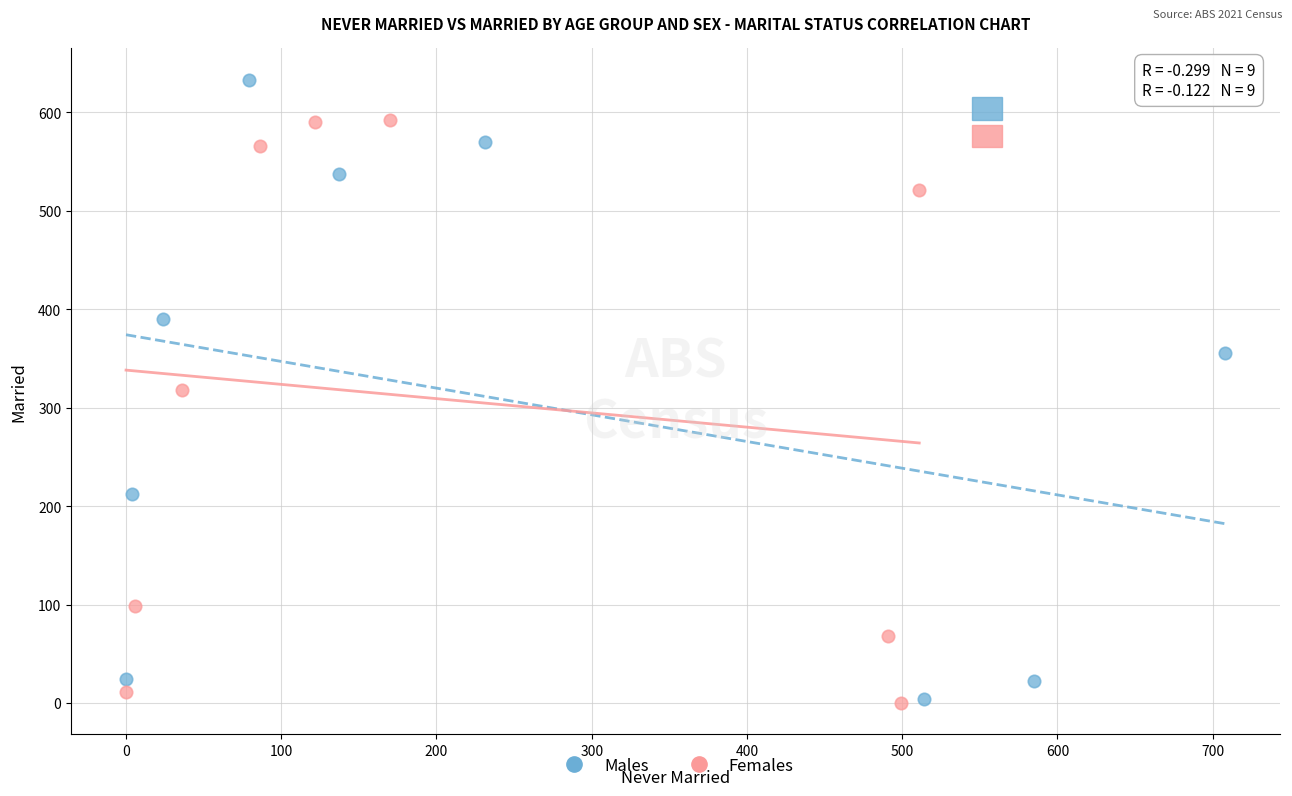

Which series has the widest spread of Y values?

Males